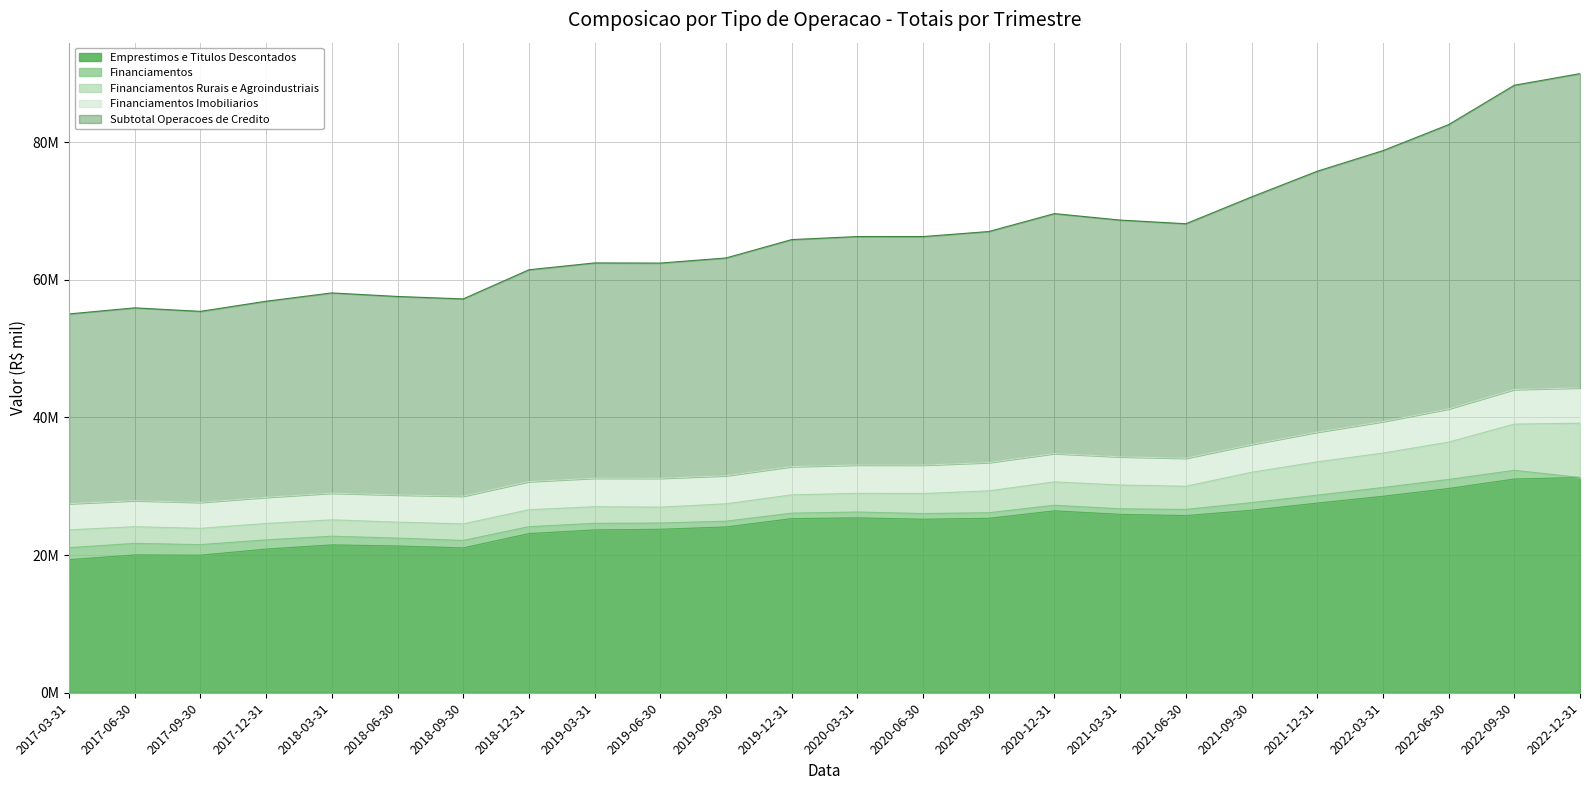

Where is the first local maximum for Financiamentos Imobiliarios?

2019-06-30